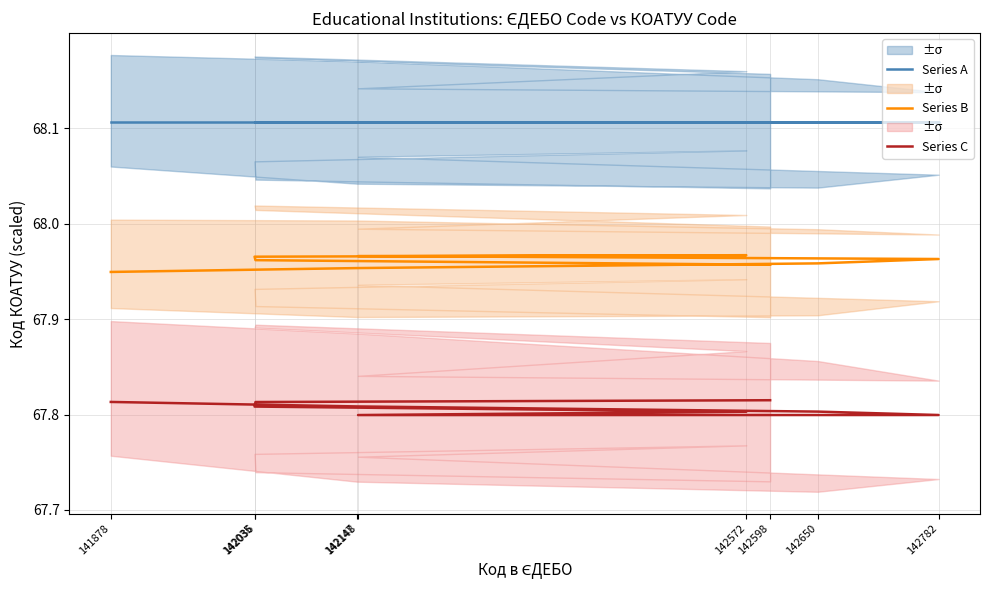

At which label is Series B closest to 67?

141878